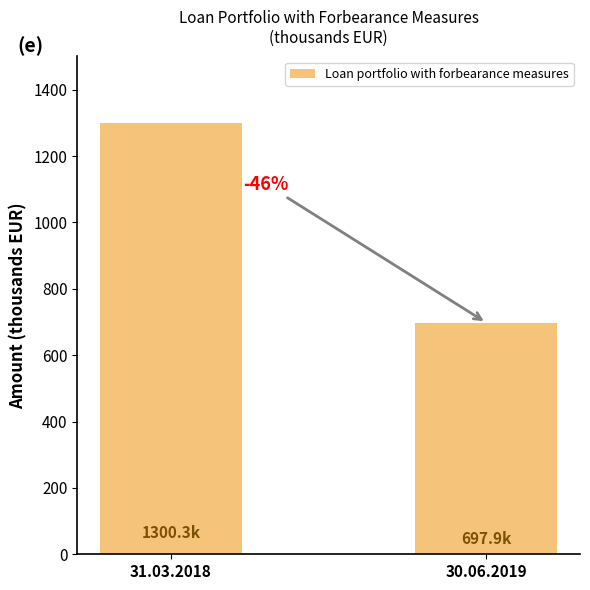

Reading left to right, what are all the values shown in this chart?

1300268.6	697899.8